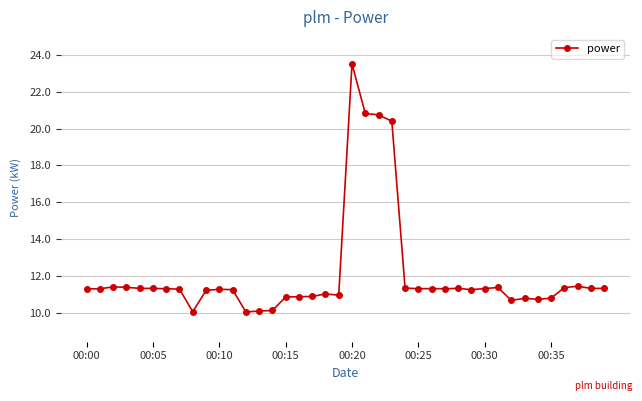

What is the difference between the second highest and minimum values?

10.8